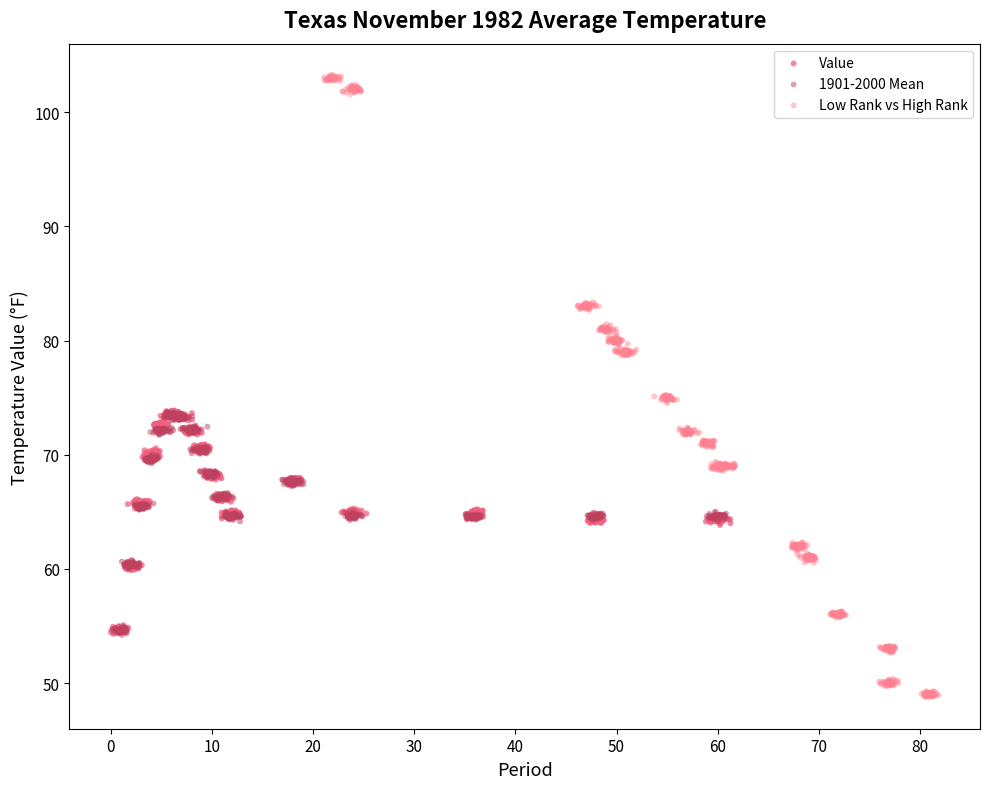

Which series contains the highest Y value?

Low Rank vs High Rank